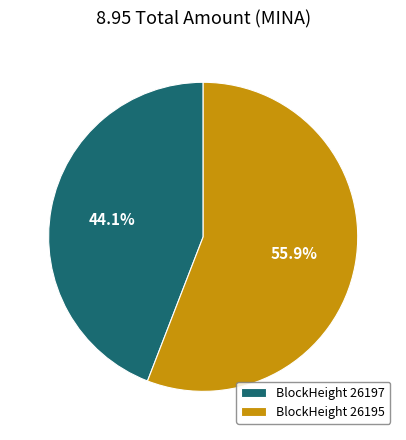

Which slice represents more than half of the pie?

BlockHeight 26195